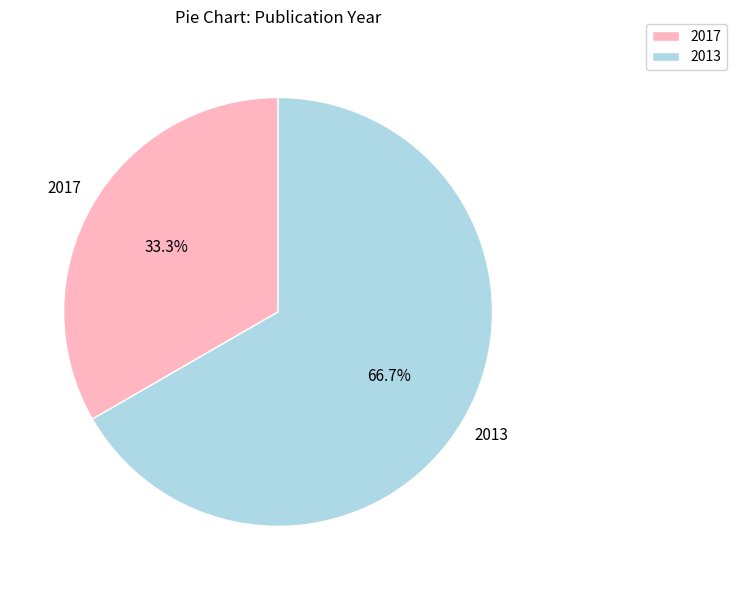

Does any single category account for the majority?

Yes